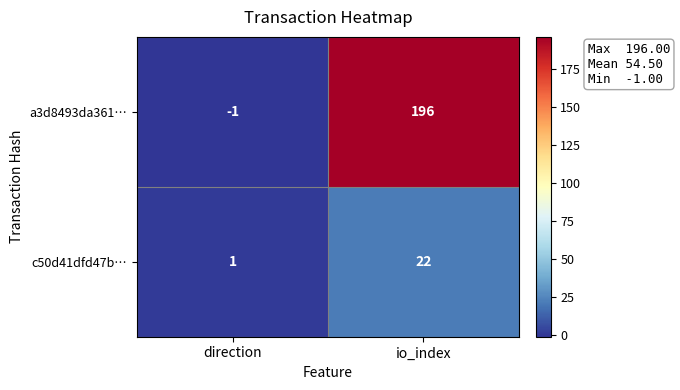

What is the sum of all a3d8493da361… values?

195